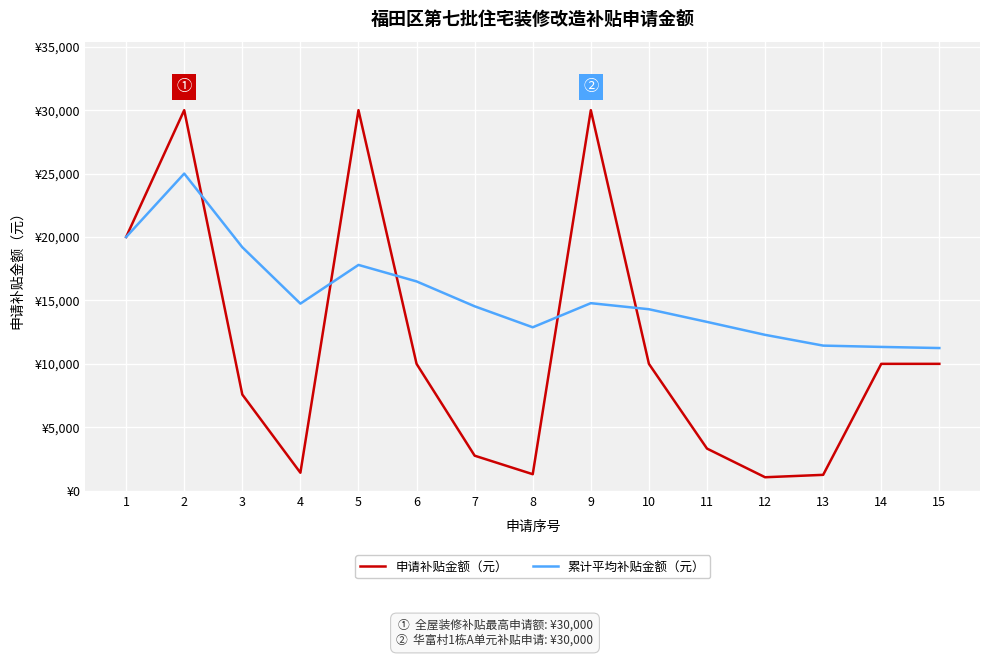

List the series in order of their overall mean, highest first.

累计平均补贴金额（元）, 申请补贴金额（元）